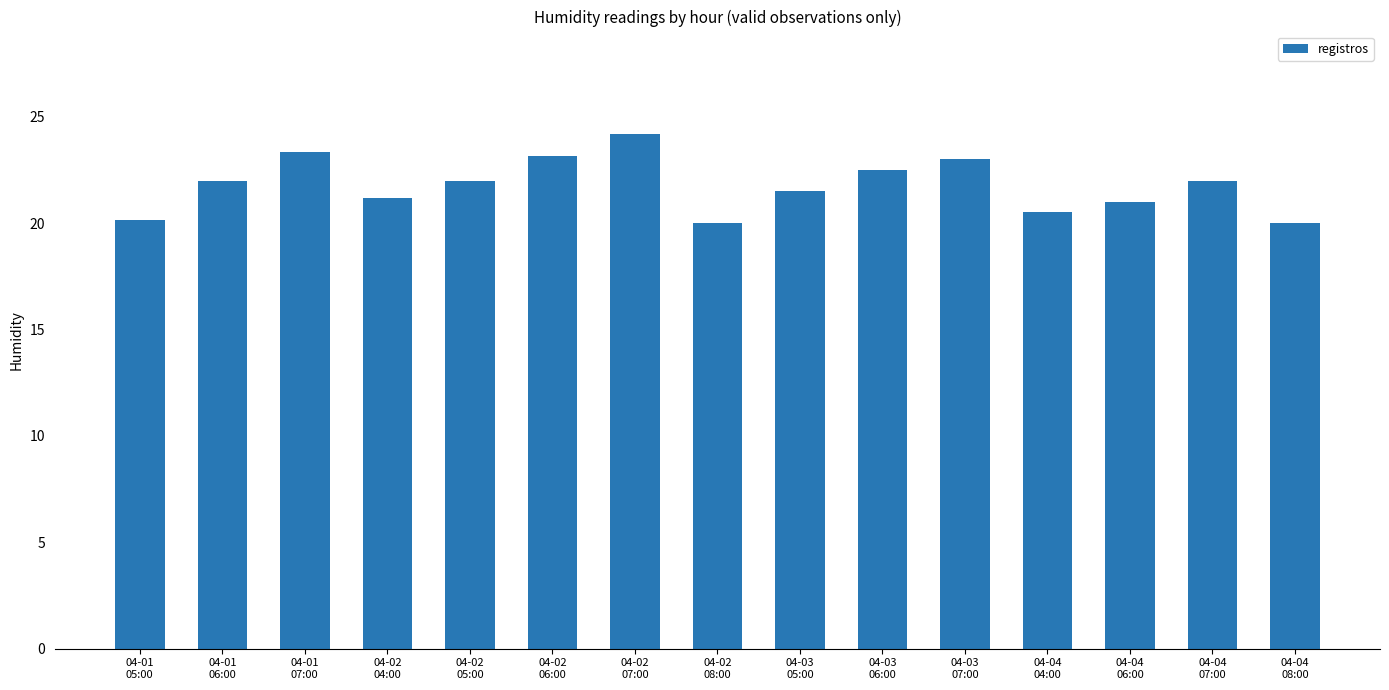

Does the chart contain stacked bars?

No